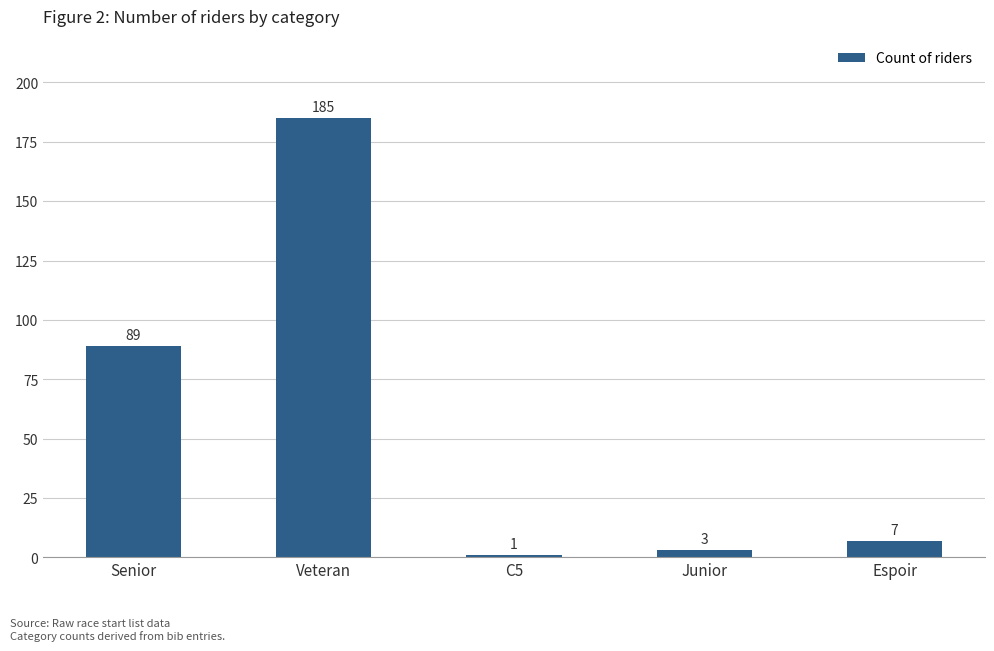

How many data points are less than 7?

2